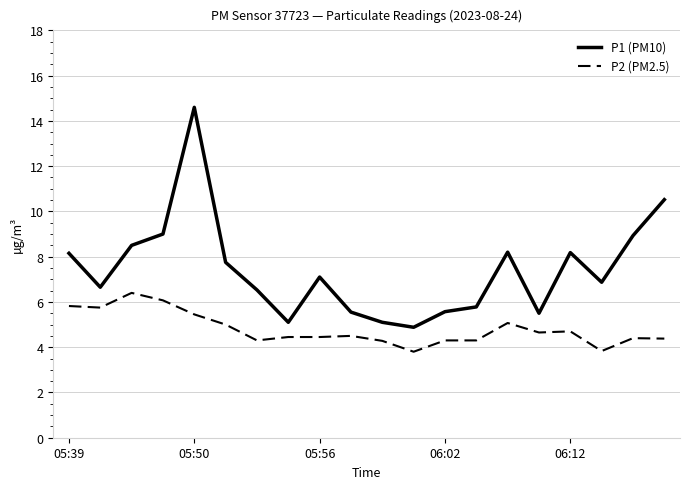

What is the average value of the P1 (PM10) series?

7.4